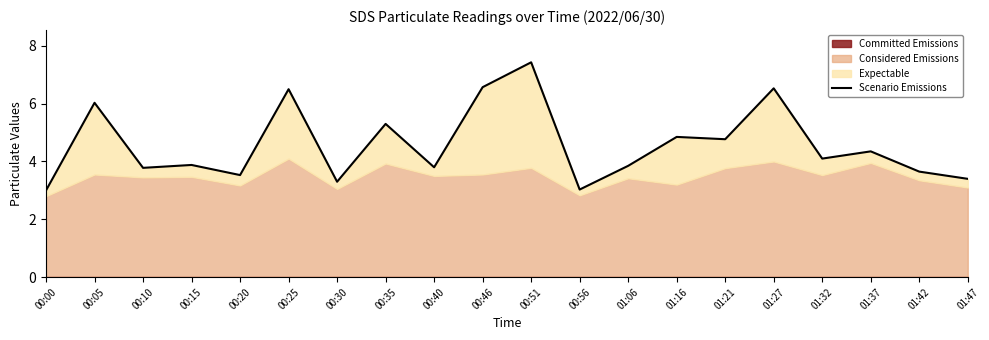

What is the label of the 16th point from the left?

01:27